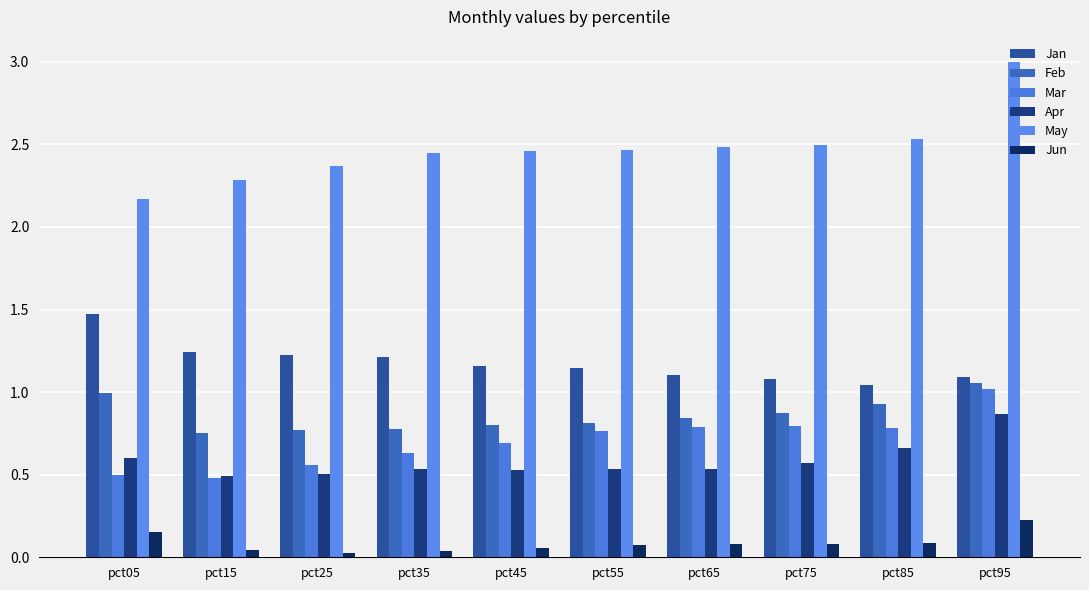

What is the total value across all series at pct75?

5.9